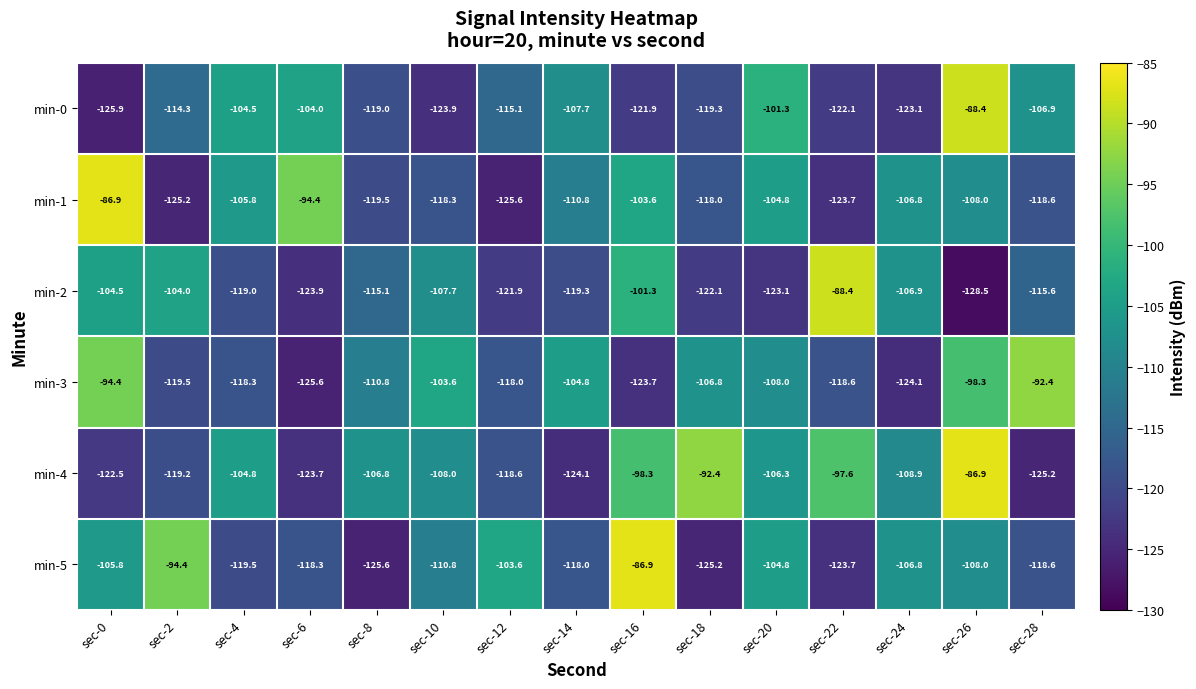

The value of min-2 at sec-26 is -45.5. True or false?

False